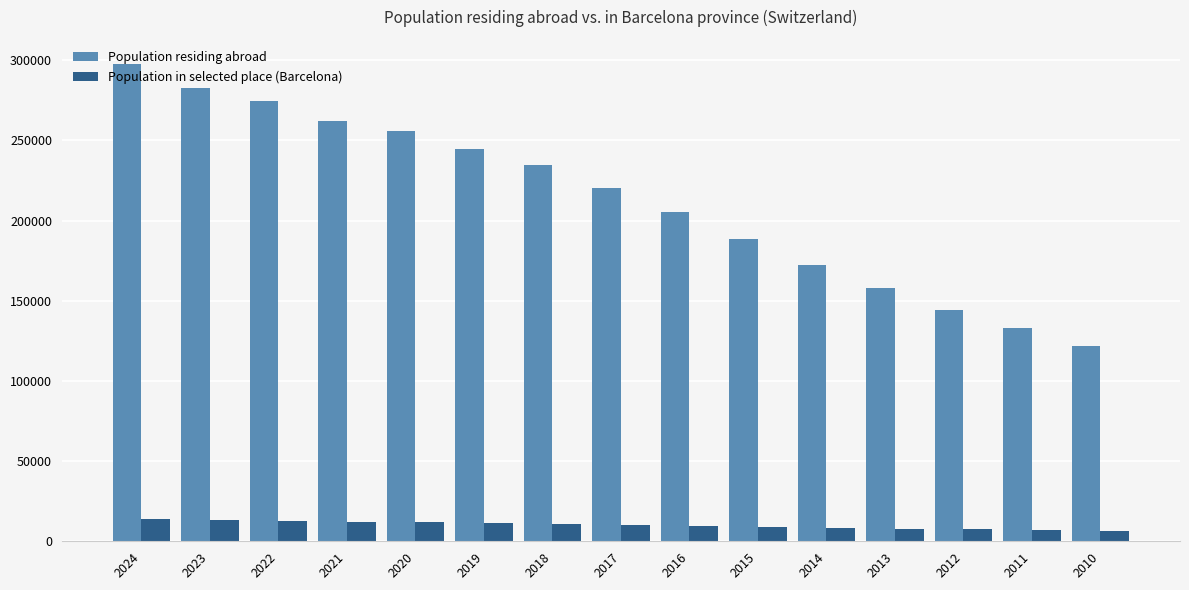

What is the value of the Population residing abroad bar at the 3rd from the left?

274843